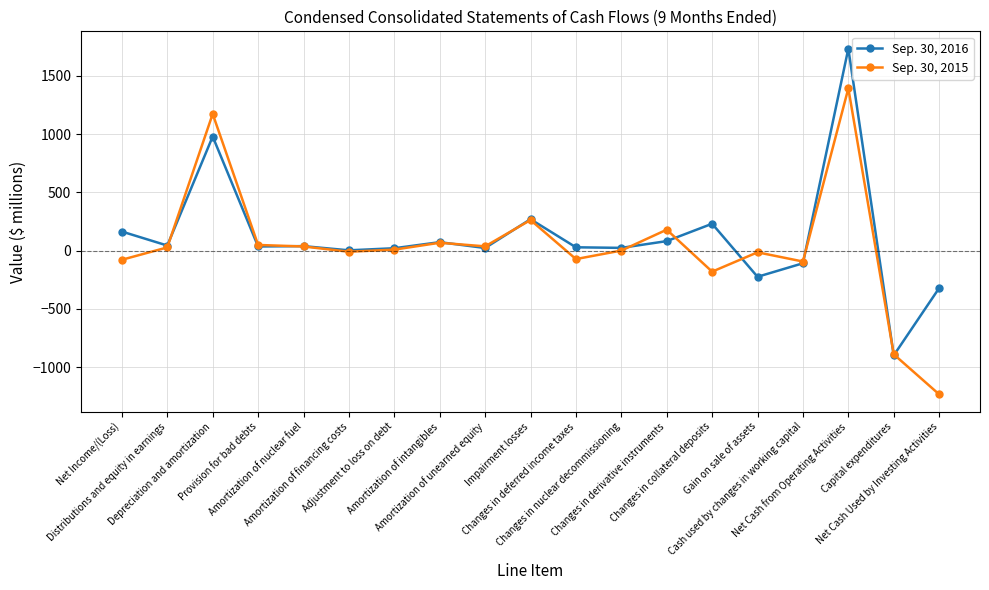

Is it true that Sep. 30, 2015 equals 263 at Impairment losses?

True